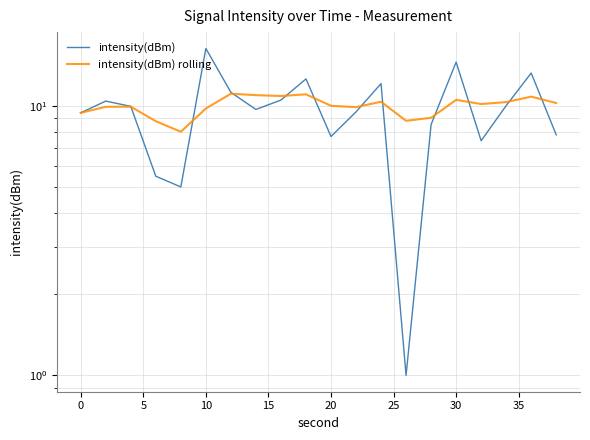

At how many categories does at least one series exceed 7?

20